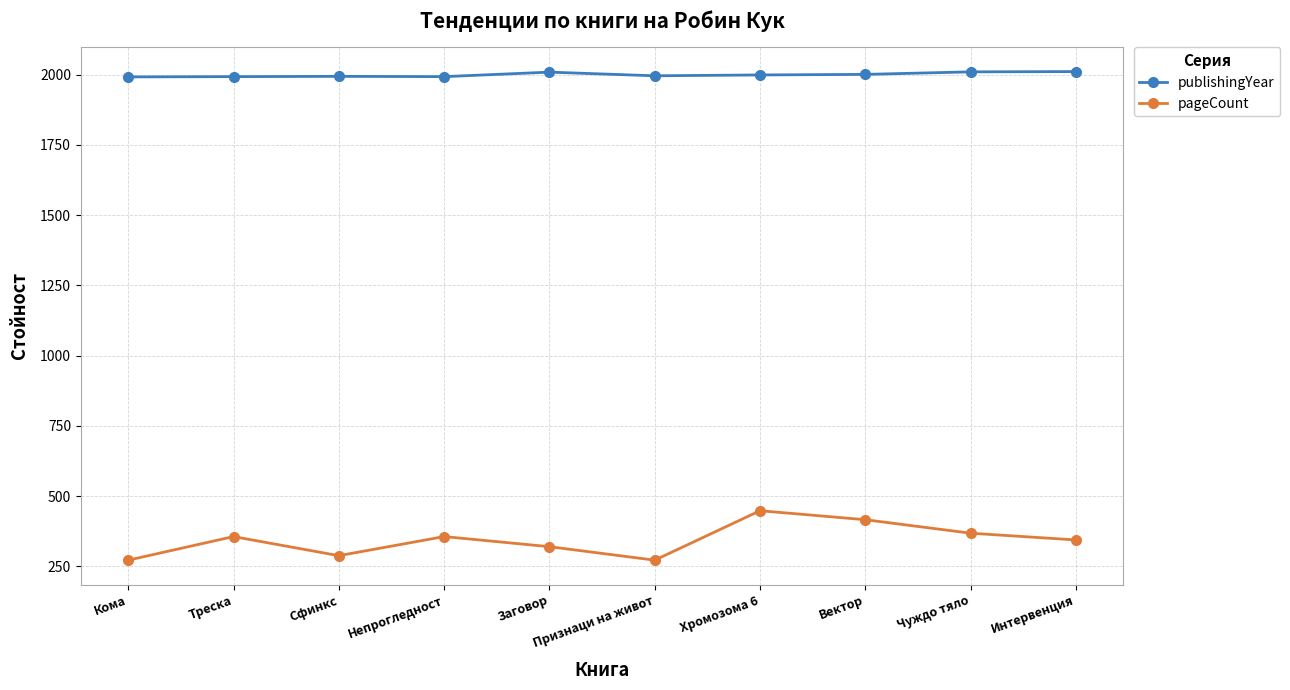

What is the difference between the pageCount values at Признаци на живот and Хромозома 6?

176